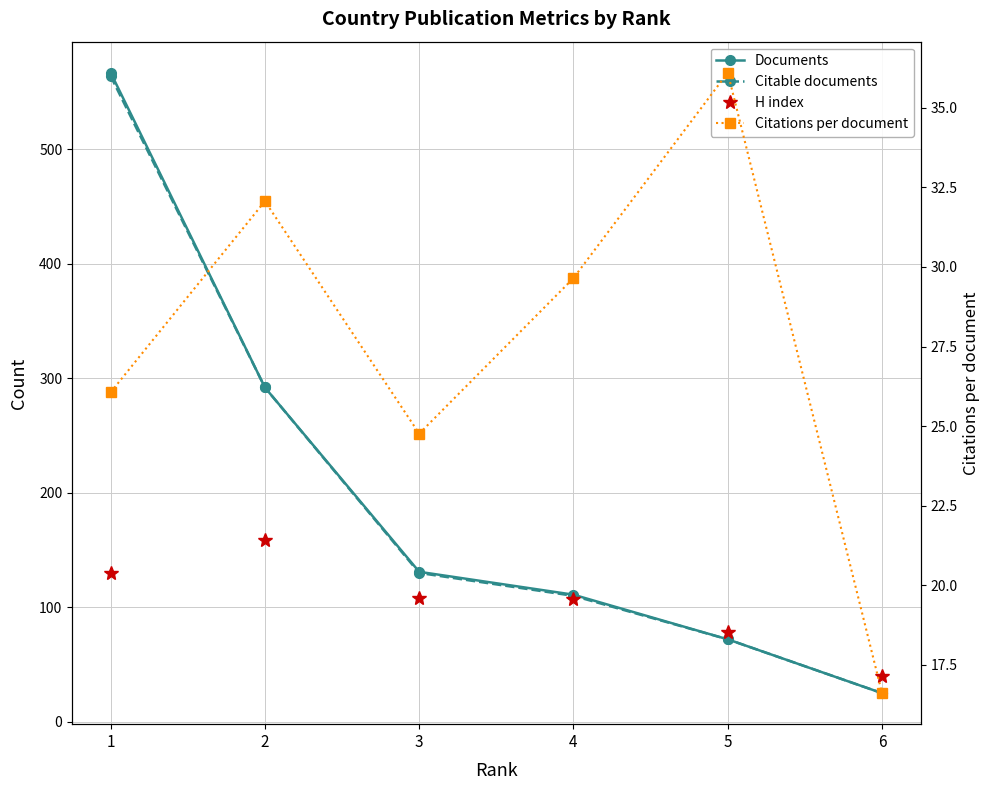

Reading right to left, transcribe all the data shown in this chart.

Documents: 6=25.0	5=72.0	4=111.0	3=131.0	2=292.0	1=567.0
Citable documents: 6=25.0	5=72.0	4=110.0	3=130.0	2=292.0	1=564.0
H index: 6=40.0	5=78.0	4=107.0	3=108.0	2=159.0	1=130.0
Citations per document: 6=16.6	5=36.1	4=29.6	3=24.8	2=32.1	1=26.1